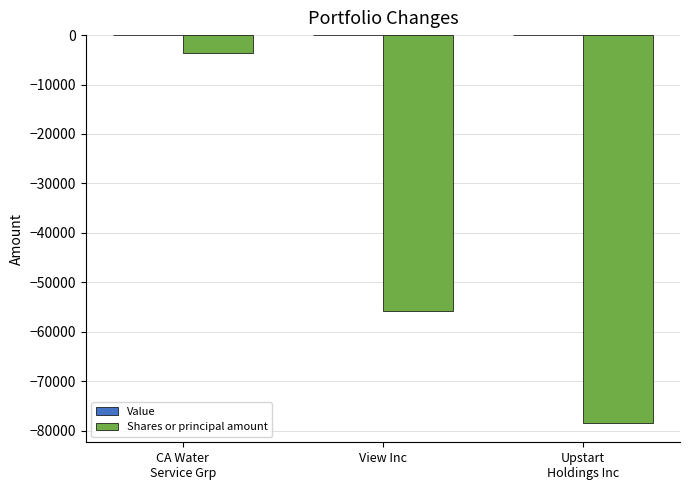

The value at View Inc is -55886. True or false?

True